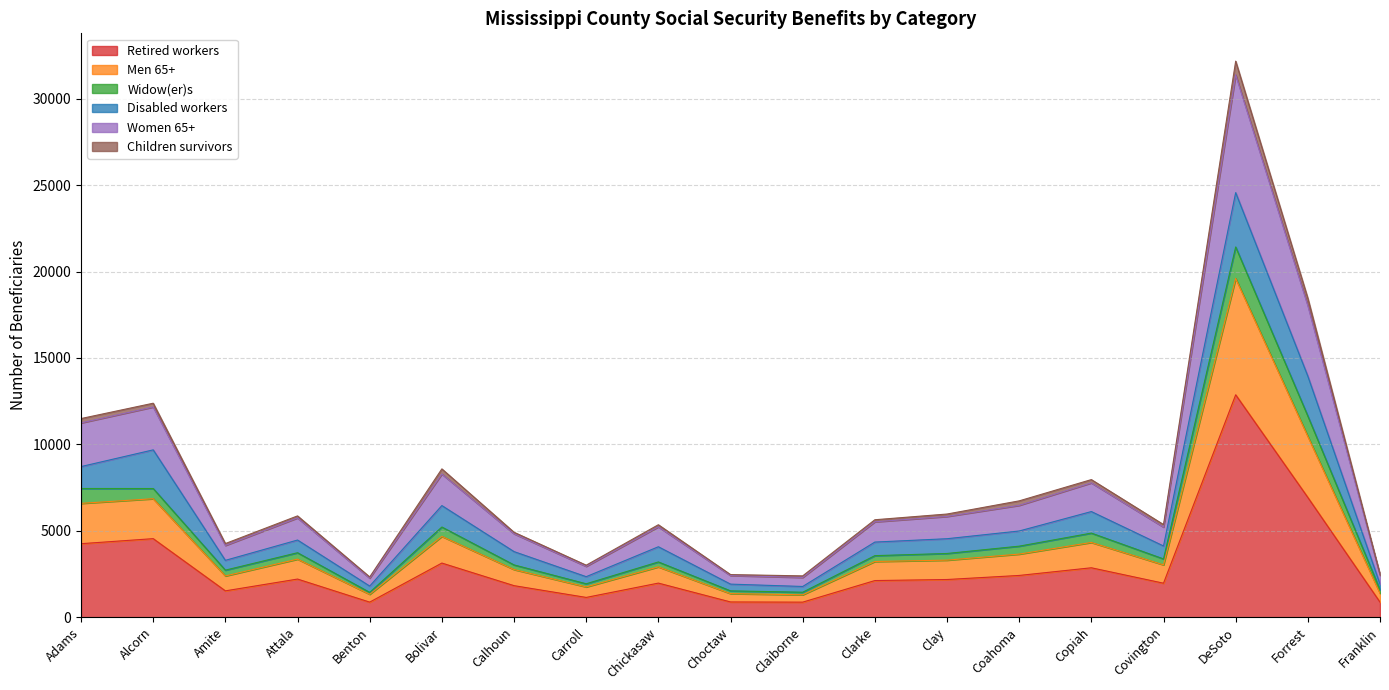

The Retired workers series shows 1525 at Copiah. True or false?

False